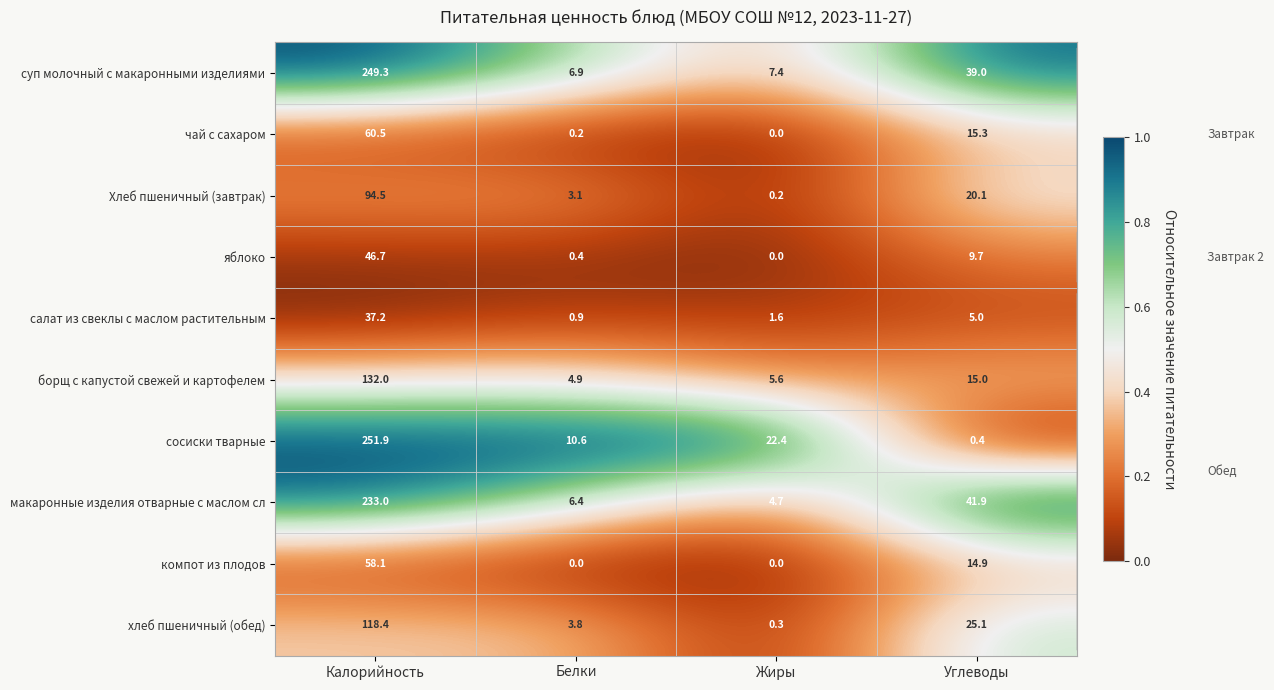

What is the spread (max minus min) of values at Белки?

10.6